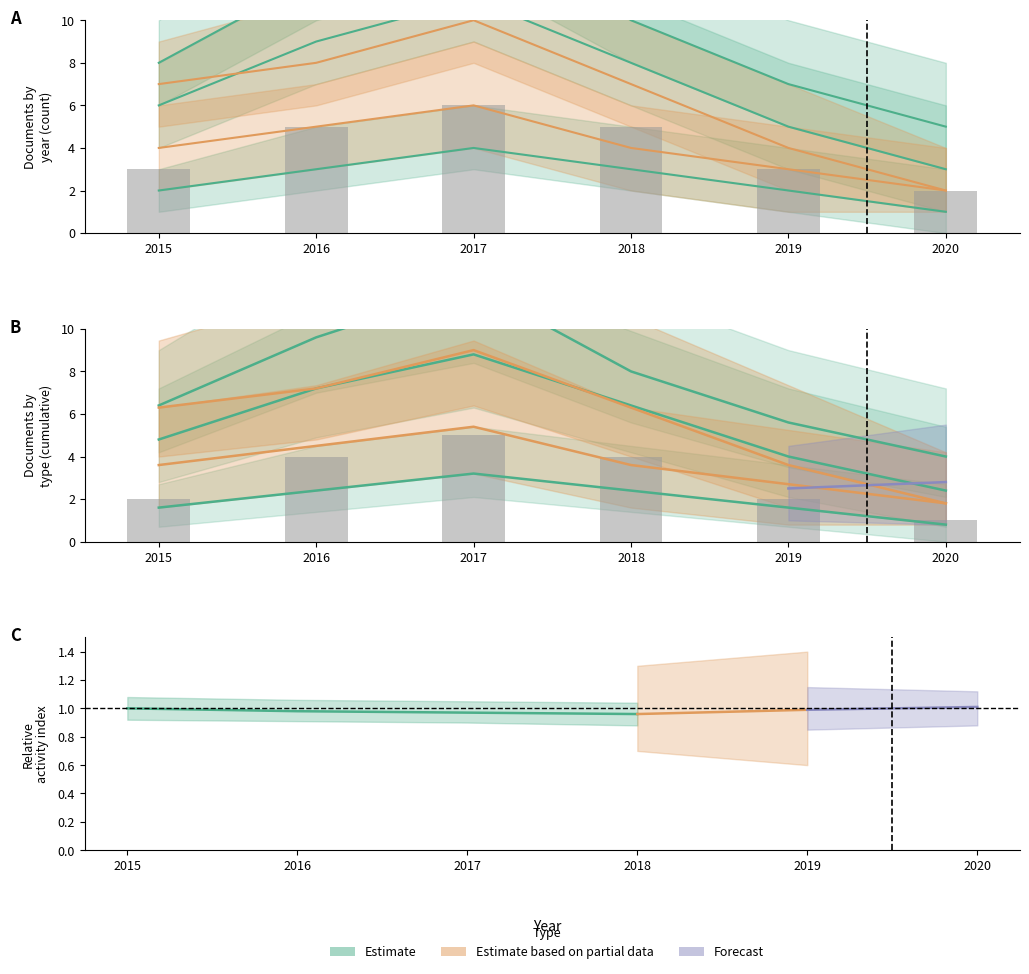

Reading left to right, what are all the values shown in this chart?

Estimate: 2015=1.6	2016=2.4	2017=3.2	2018=2.4	2019=1.6	2020=0.8
Estimate based on partial data: 2015=6.3	2016=7.2	2017=9.0	2018=6.3	2019=3.6	2020=1.8